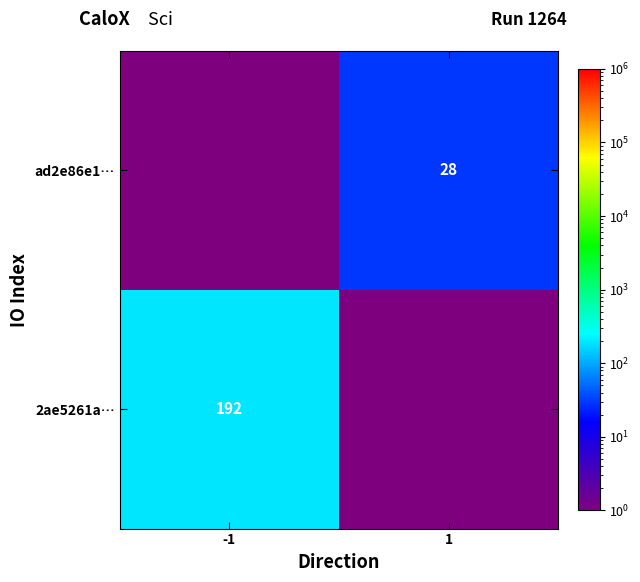

The value of 2ae5261a… at -1 is 50. True or false?

False